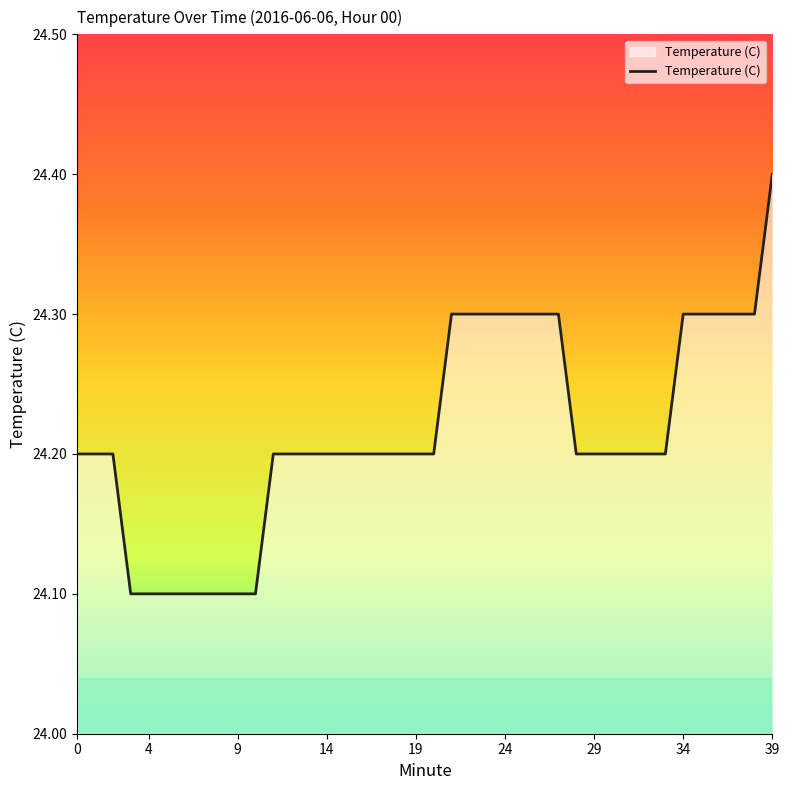

What is the difference between the maximum and minimum values?

0.3